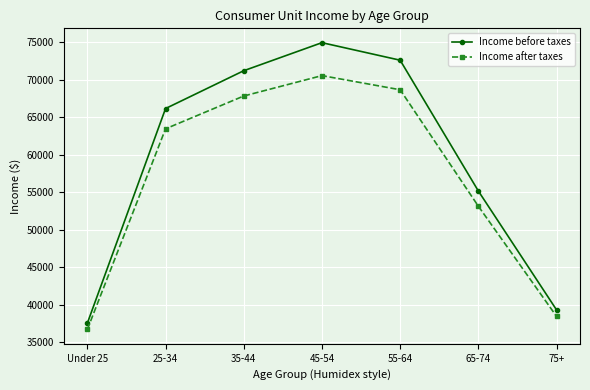

Does the chart have visible grid lines?

Yes